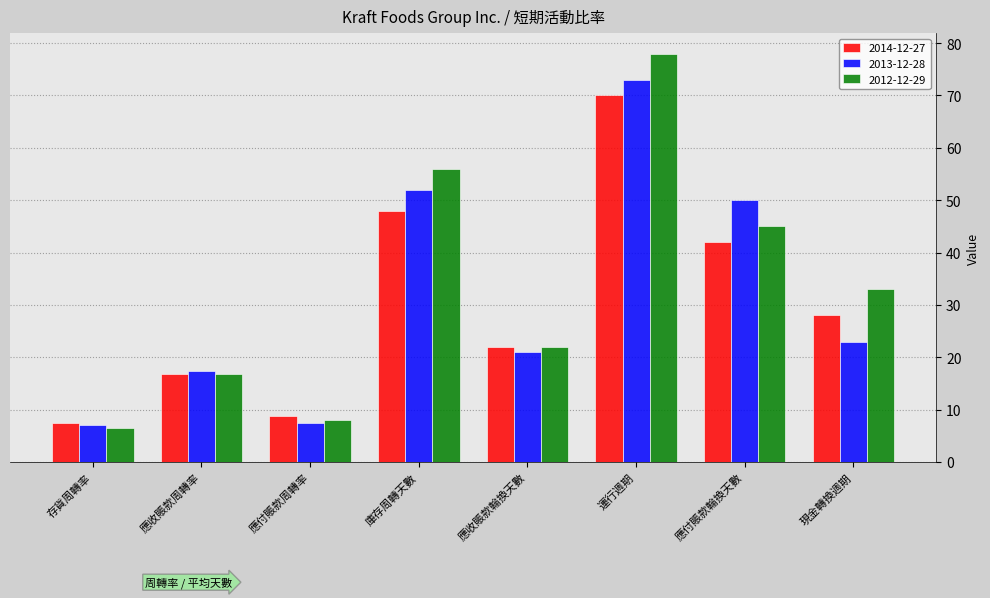

What is the difference between the 2012-12-29 values at 應收賬款輪換天數 and 存貨周轉率?

15.5